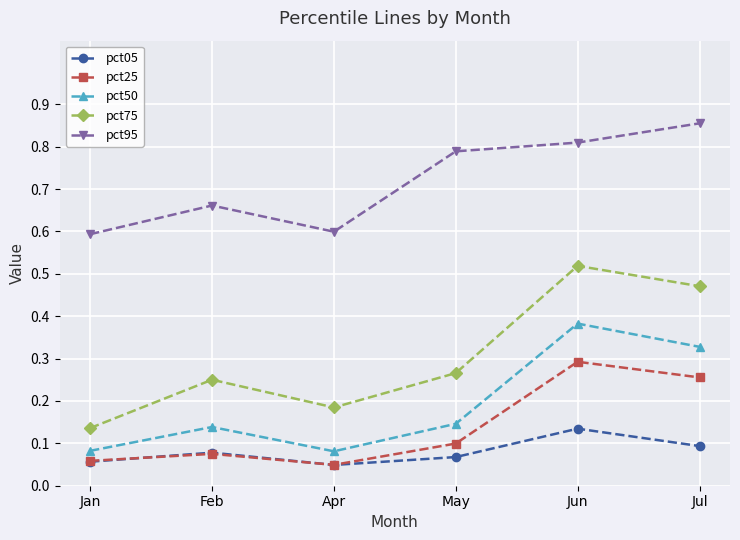

At which category does pct50 reach its first local peak?

Feb